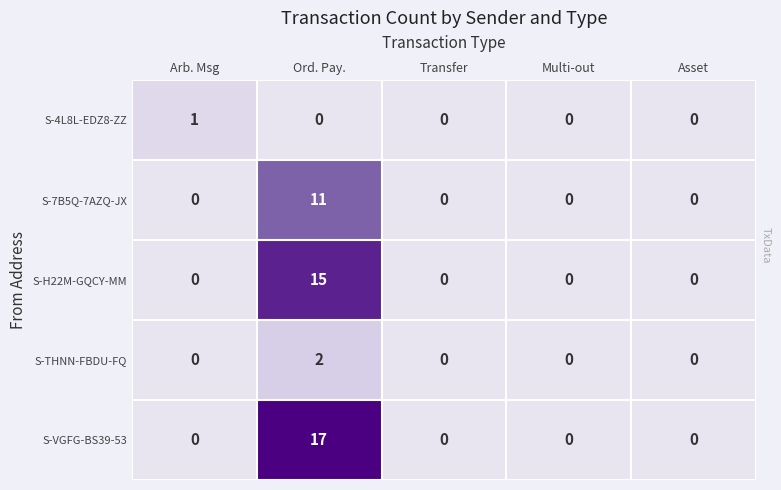

The value of S-4L8L-EDZ8-ZZ at Asset is -1. True or false?

False